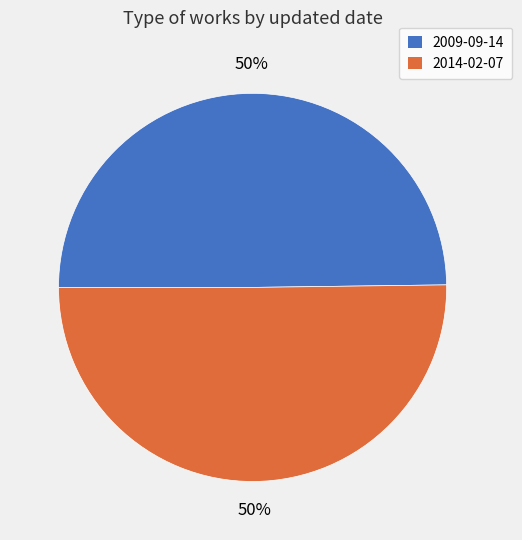

What percentage is the 2009-09-14 slice, to the nearest percent?

50%